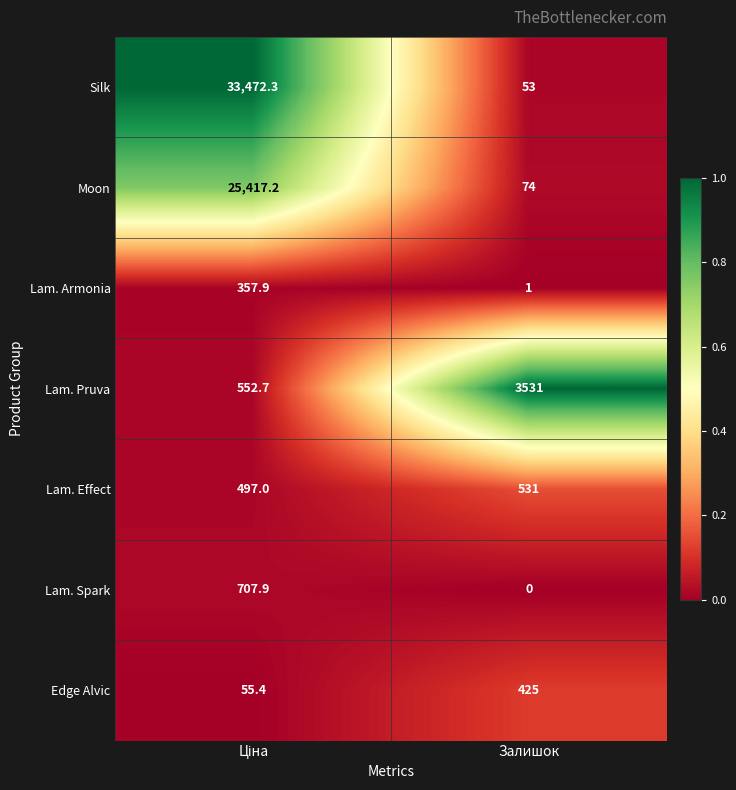

Which series has the widest spread of values?

Silk